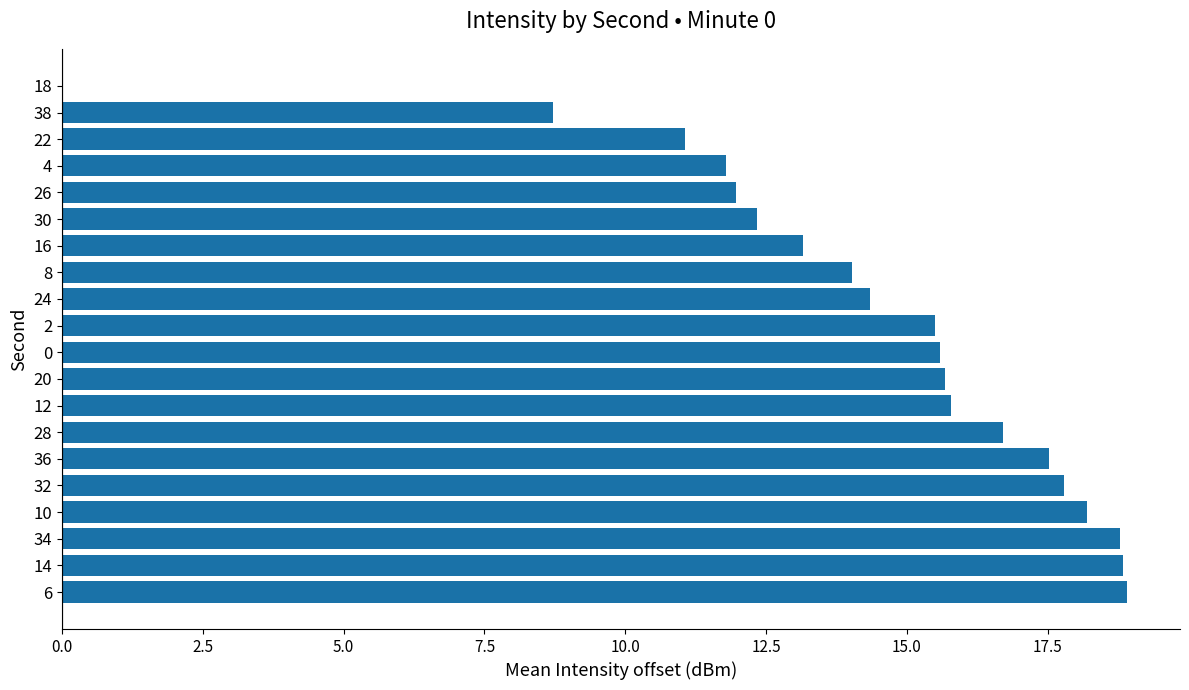

What is the maximum value shown in the chart?

18.9